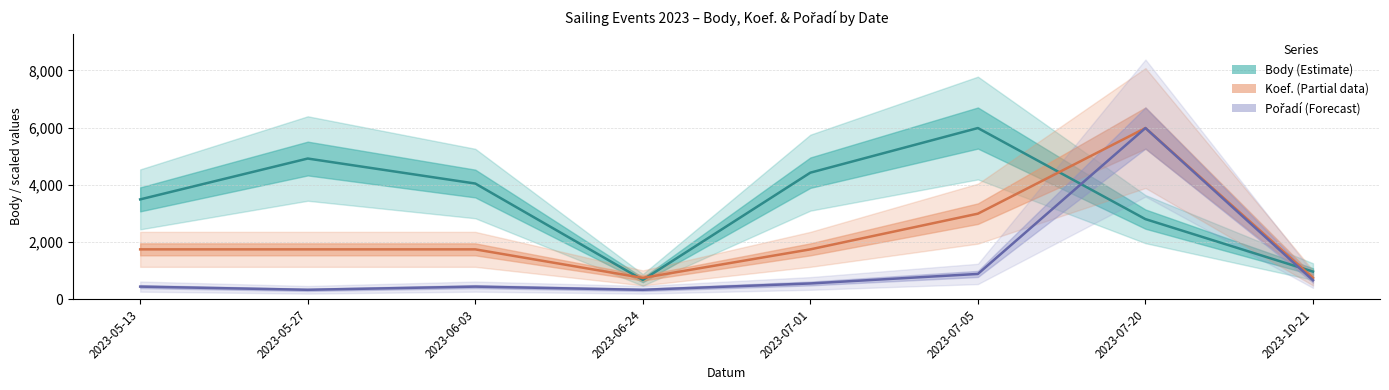

List the series in order of their peak value, lowest first.

Body, Koef., Pořadí